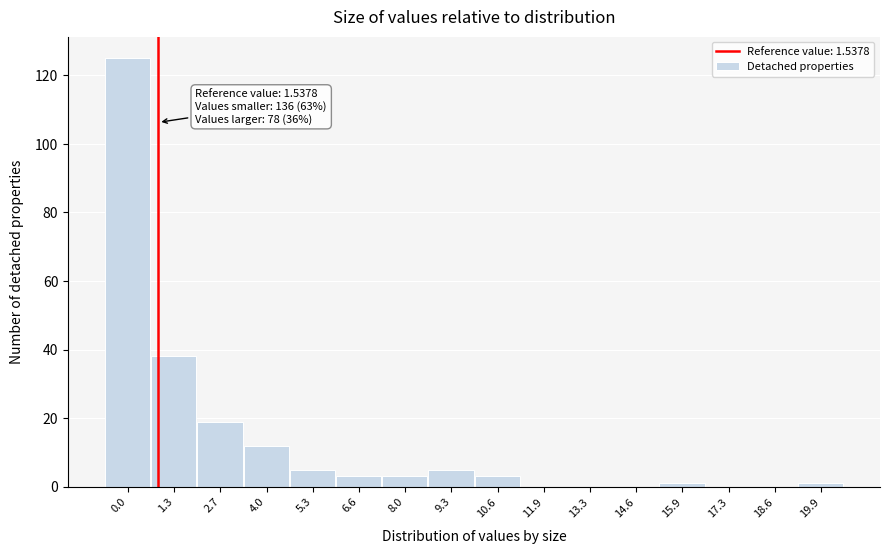

Reading left to right, transcribe all the data shown in this chart.

0.0=125	1.3=38	2.7=19	4.0=12	5.3=5	6.6=3	8.0=3	9.3=5	10.6=3	11.9=0	13.3=0	14.6=0	15.9=1	17.3=0	18.6=0	19.9=1